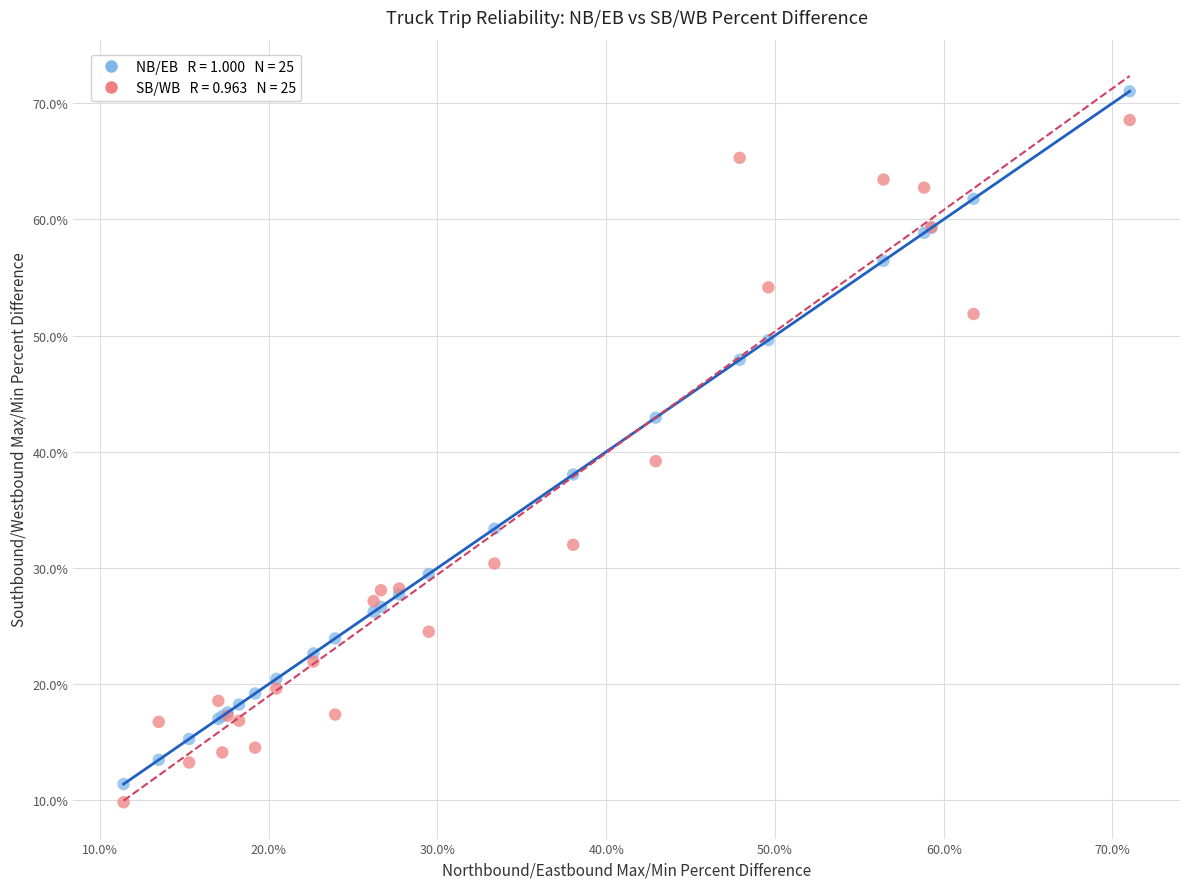

Across all series, what Y value is closest to 40?

39.2